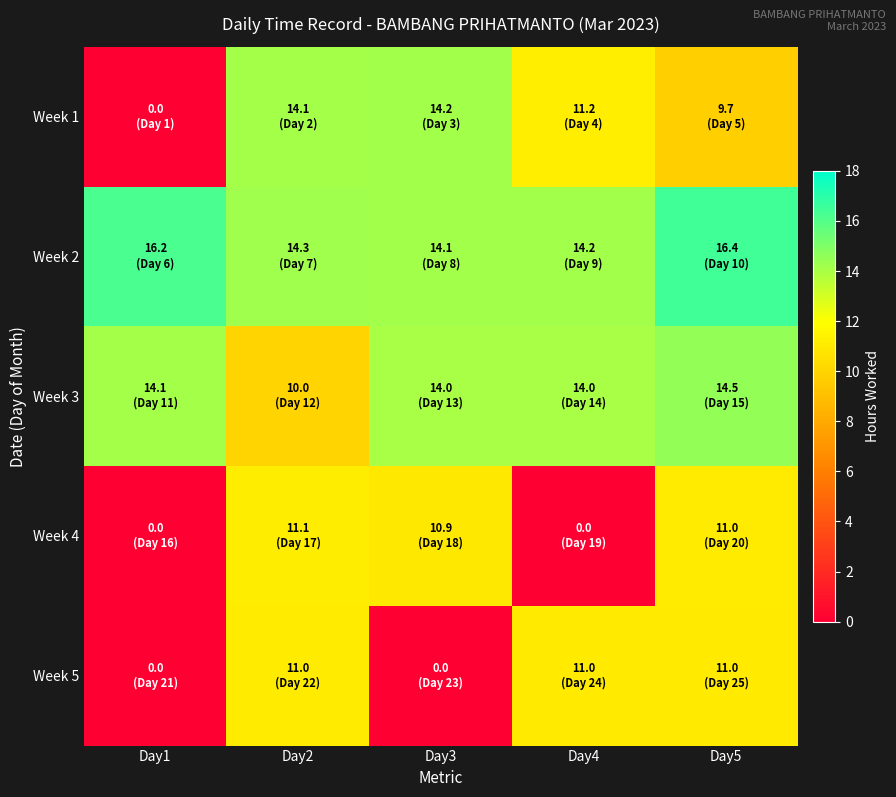

Which series has the largest range (max minus min)?

Week 1